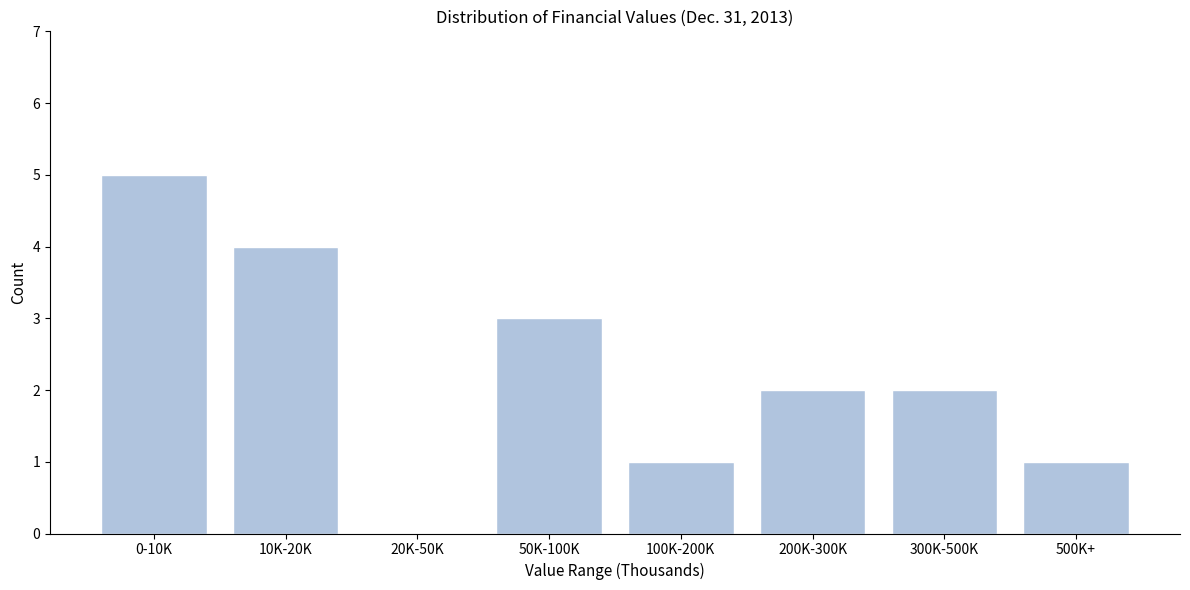

Reading left to right, what are all the values shown in this chart?

0-10K=5	10K-20K=4	20K-50K=0	50K-100K=3	100K-200K=1	200K-300K=2	300K-500K=2	500K+=1